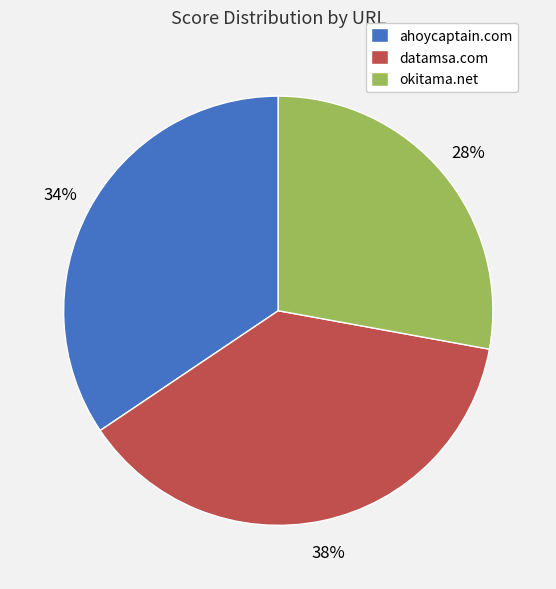

To the nearest percent, what is the difference between the largest and smallest slice percentages?

10%